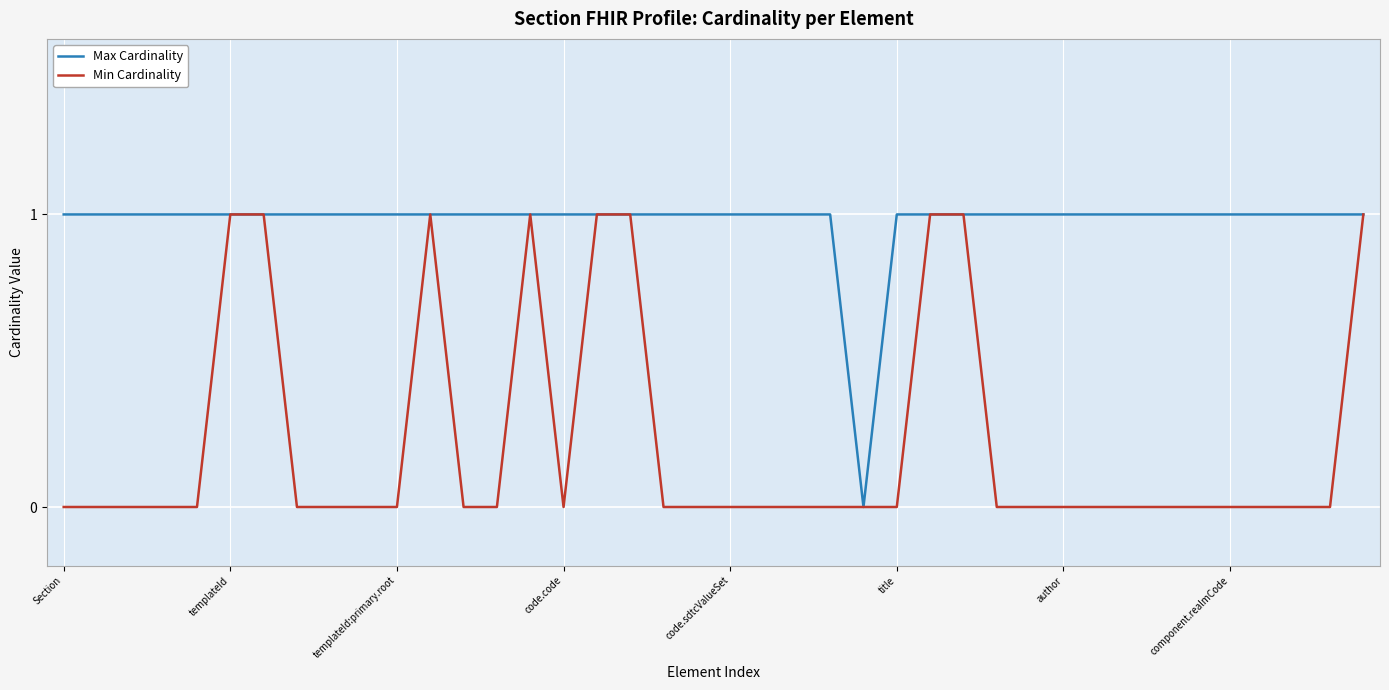

Reading left to right, transcribe all the data shown in this chart.

Max Cardinality: 1	1	1	1	1	1	1	1	1	1	1	1	1	1	1	1	1	1	1	1	1	1	1	1	0	1	1	1	1	1	1	1	1	1	1	1	1	1	1	1
Min Cardinality: 0	0	0	0	0	1	1	0	0	0	0	1	0	0	1	0	1	1	0	0	0	0	0	0	0	0	1	1	0	0	0	0	0	0	0	0	0	0	0	1